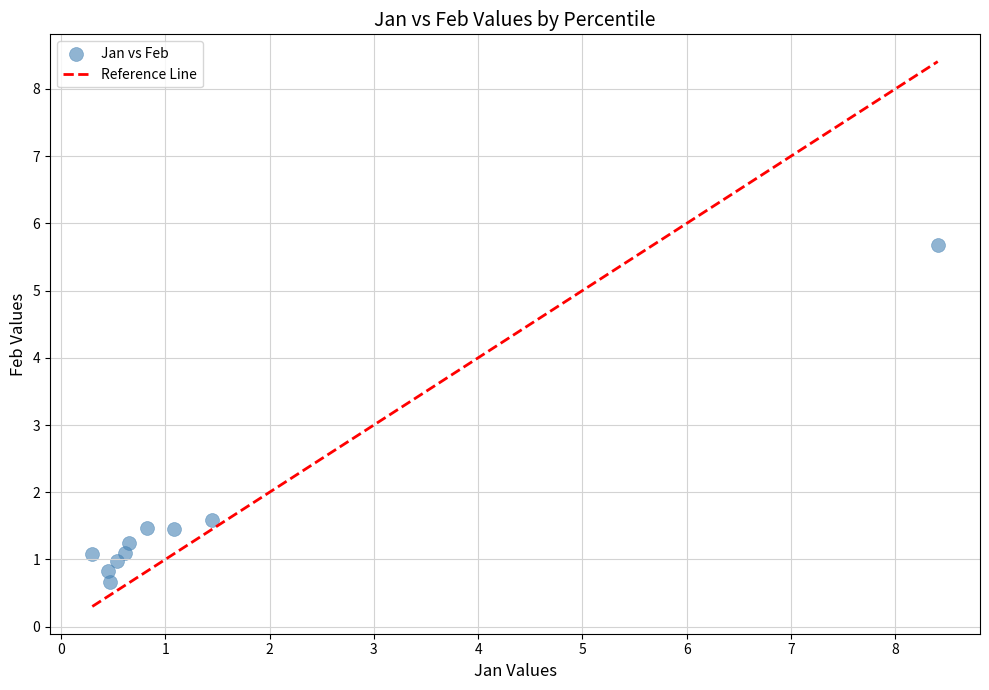

What Y value in the scatter plot is closest to 3?

1.6